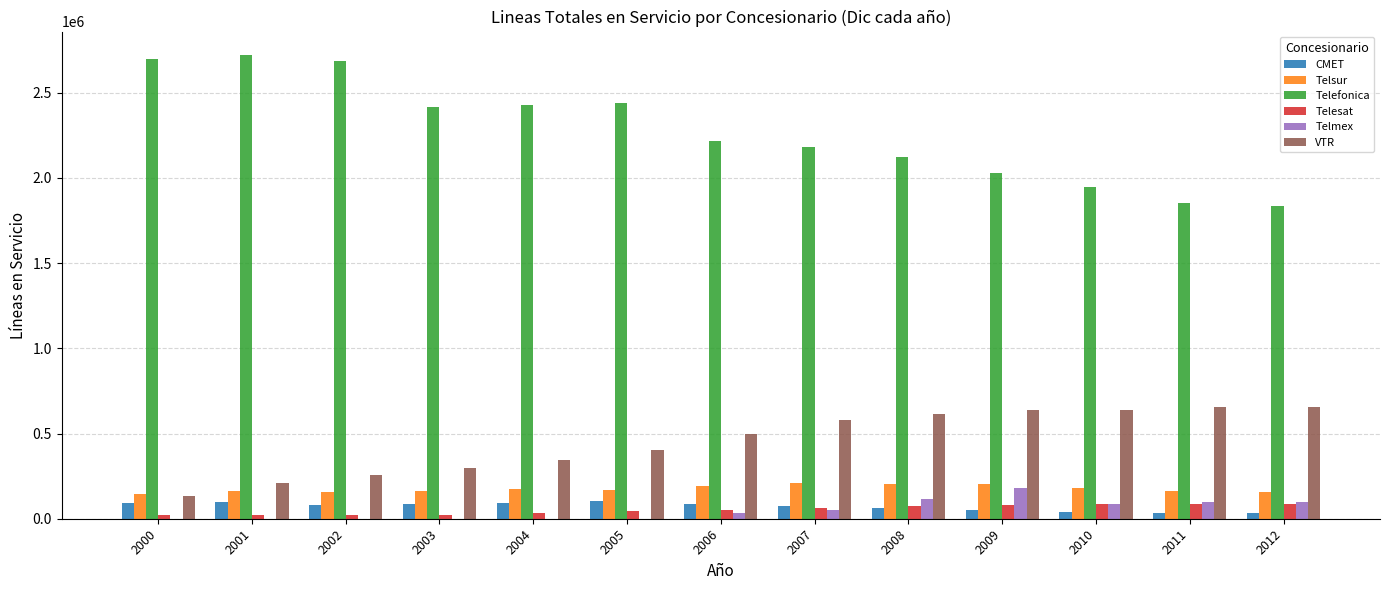

What is the difference between the Telefonica values at 2011 and 2000?

847488